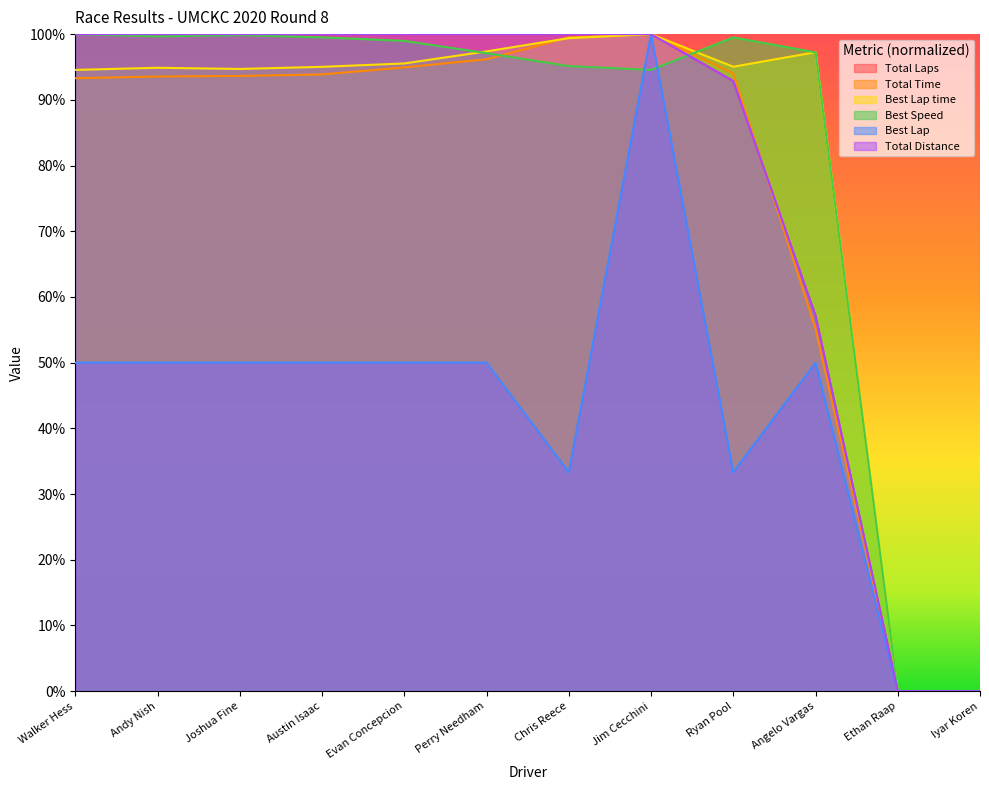

True or false: Total Distance has more than 2 interior local peaks.

False